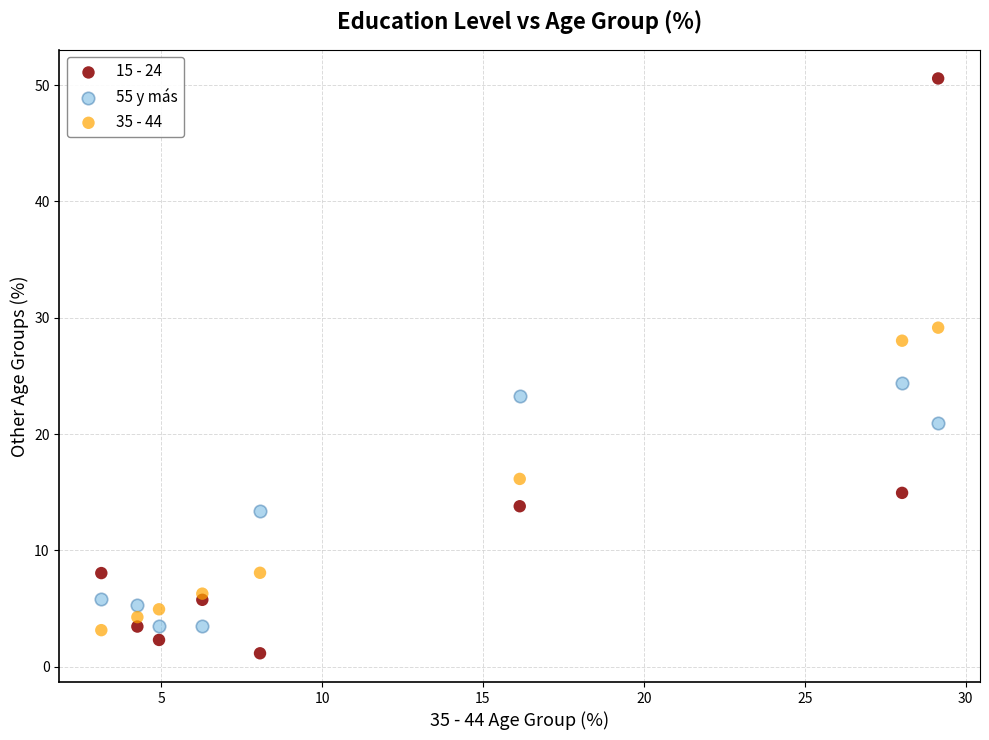

Which series contains the lowest Y value?

15 - 24